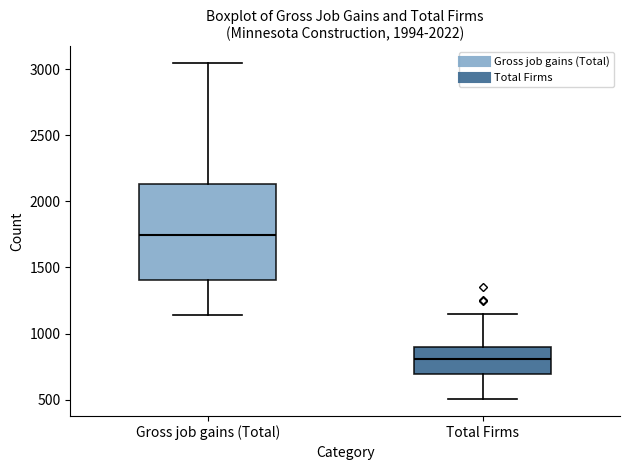

Where is the lower edge of the box for Gross job gains (Total) on the y-axis? The values are not printed on the chart, so give them approximately, as read against the axis.

1400